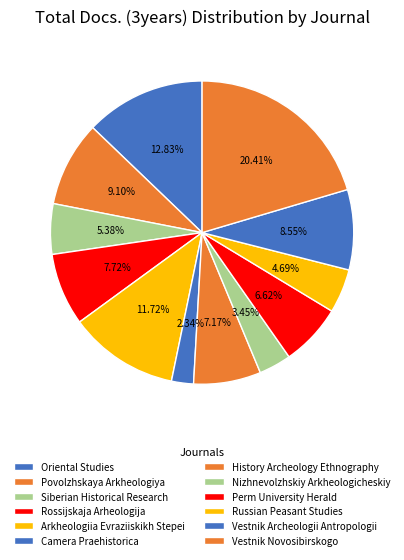

To the nearest percent, what is the difference between the Arkheologiia Evraziiskikh Stepei and Rossijskaja Arheologija slice percentages?

4%